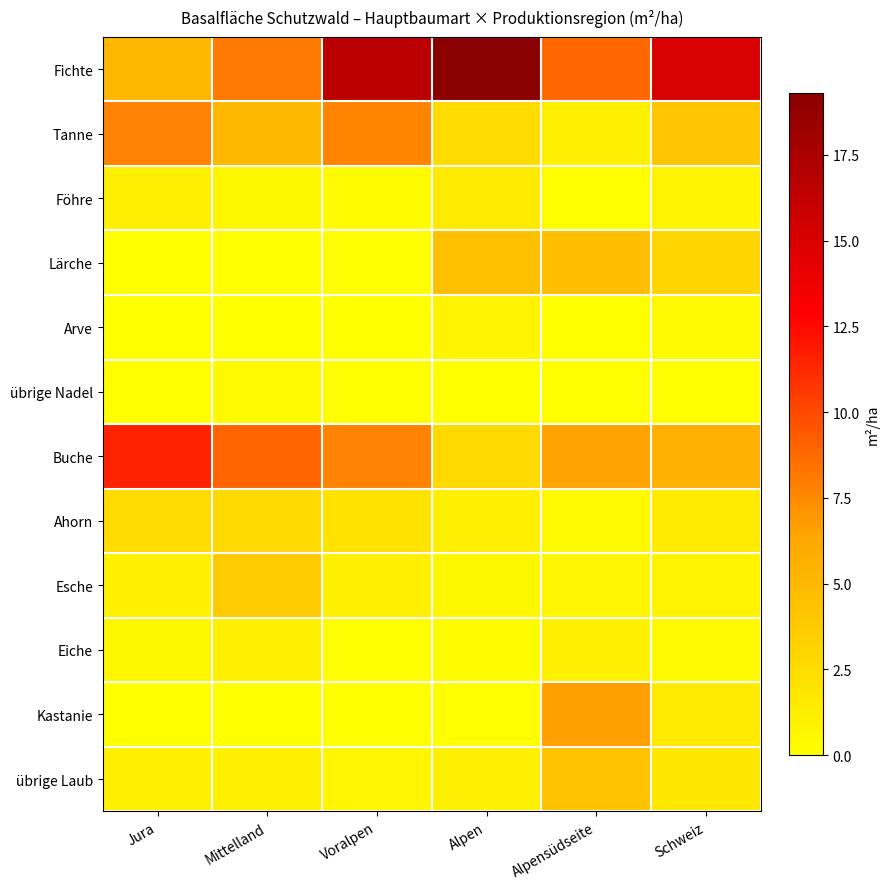

Which has a higher value, Jura or Mittelland?

Mittelland